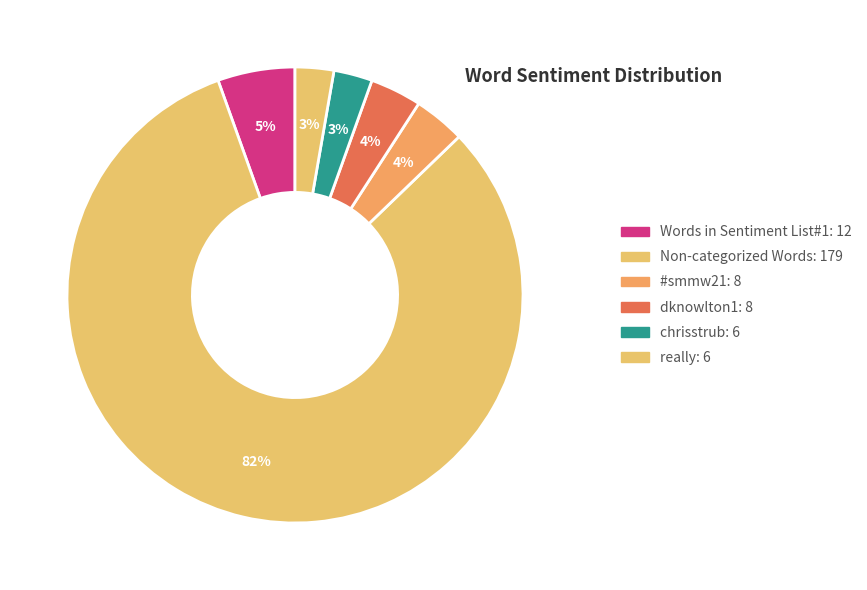

Count the number of slices in the pie.

6